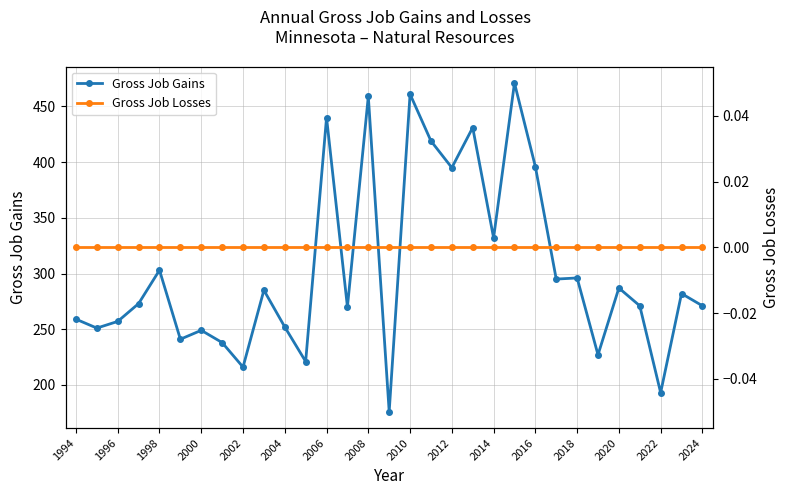

Which series has the largest total across all categories?

Gross Job Gains